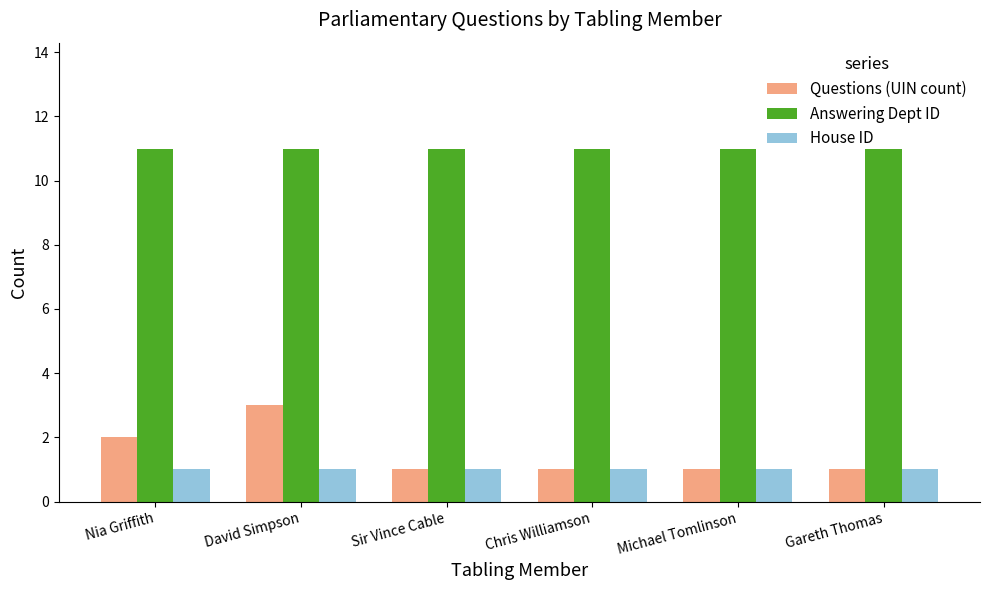

What is the total value across all series at Sir Vince Cable?

13